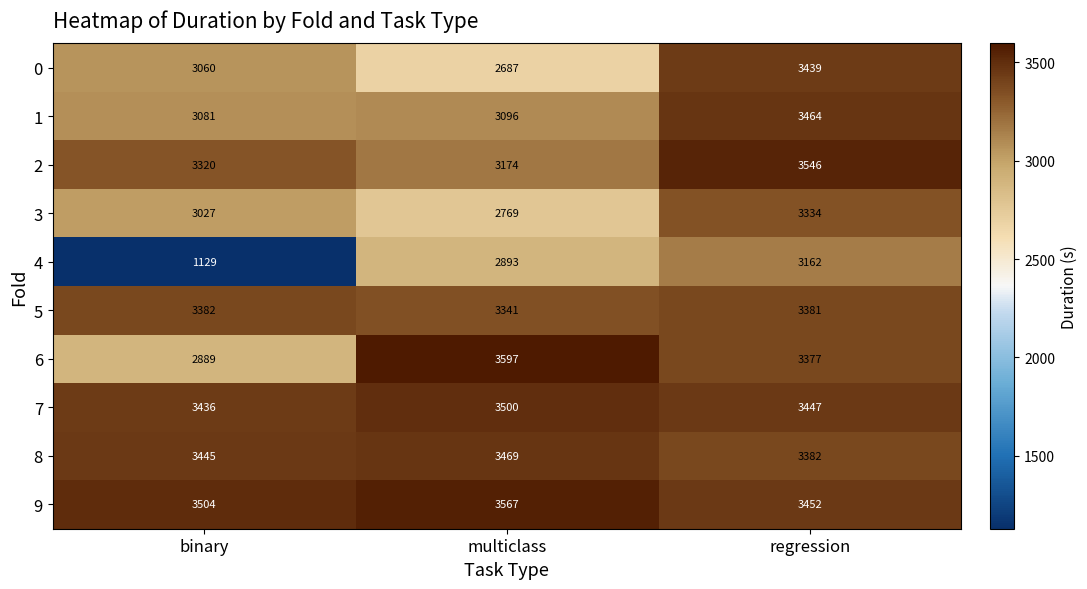

Rank the series by their maximum value, from highest to lowest.

6, 9, 2, 7, 8, 1, 0, 5, 3, 4